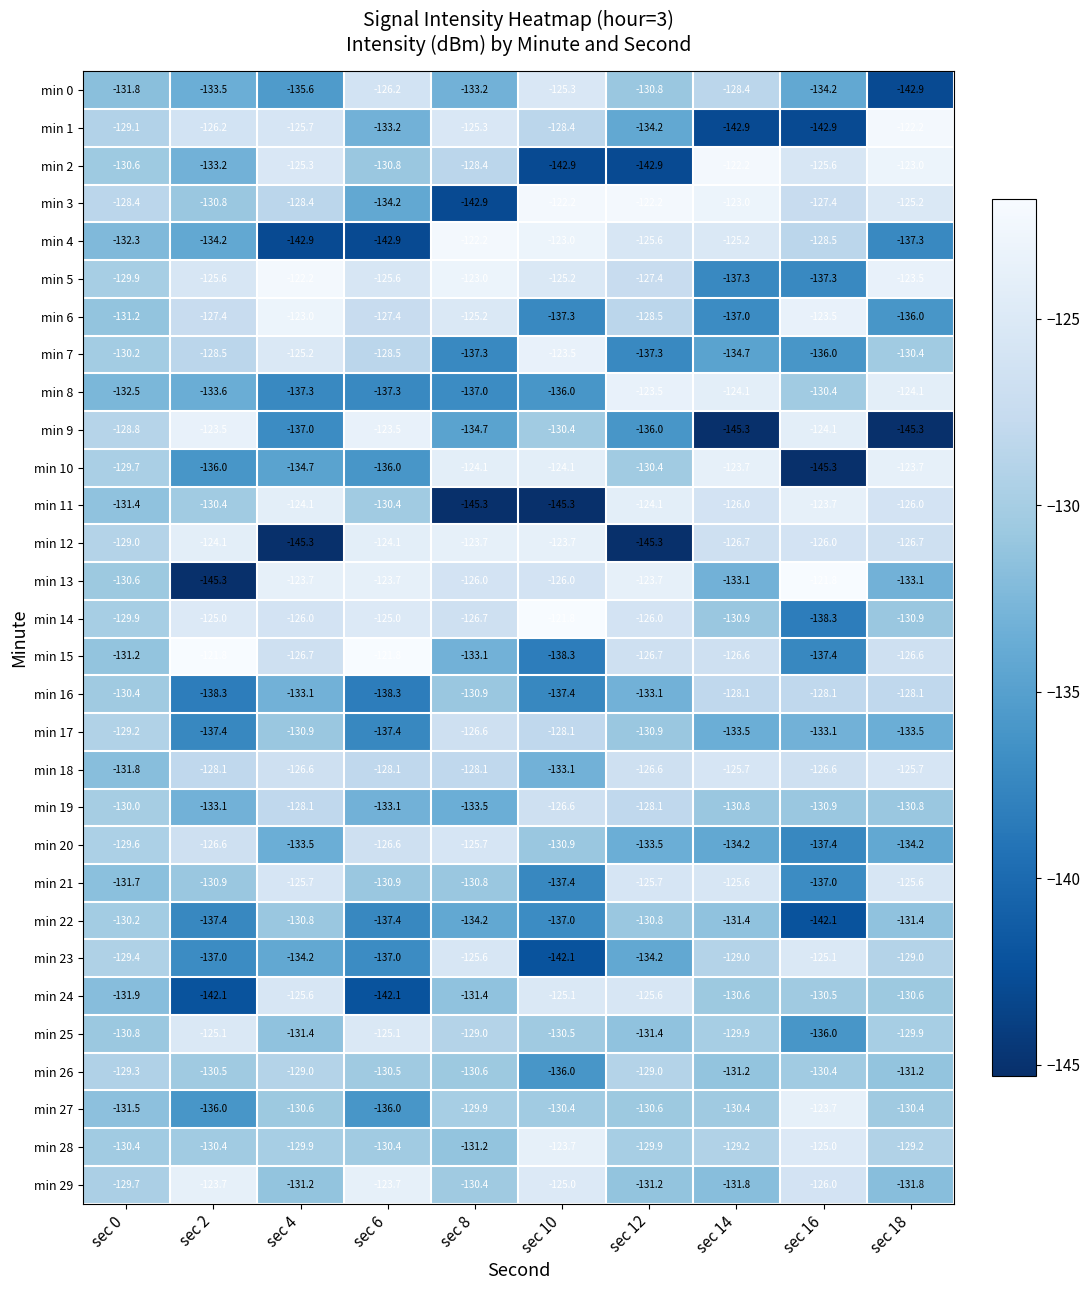

At which category is the sum across all series the highest?

sec 18